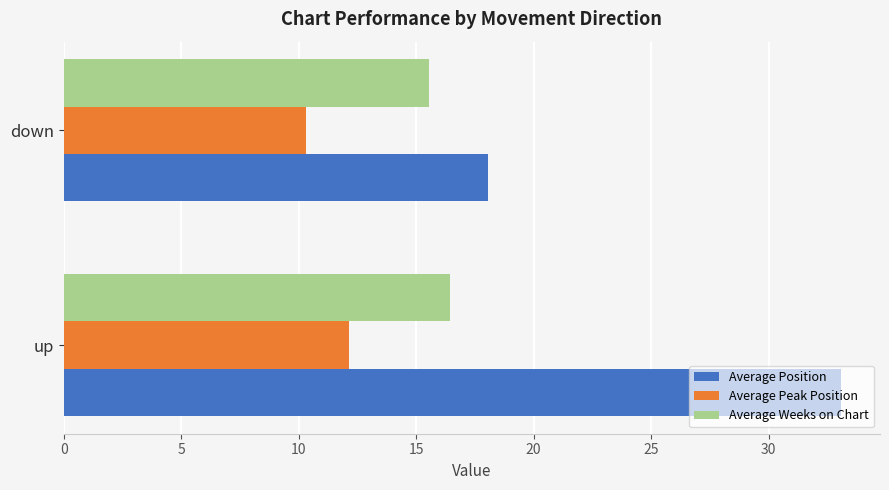

List the labels in order of Average Weeks on Chart value, smallest first.

down, up